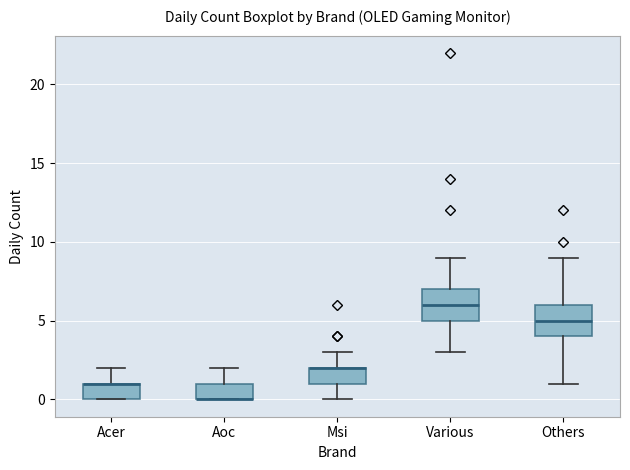

Reading left to right, transcribe this box plot: for each box, give where its median line is, the range the box spans, and where its two whiskers end, as read against the y-axis. The values are not printed on the chart, so give them approximately, as read against the axis.

Acer: median 1 (drawn on the box's upper edge), box 0 to 1, whiskers 0 to 2
Aoc: median 0 (drawn on the box's lower edge), box 0 to 1, whiskers 0 to 2
Msi: median 2 (drawn on the box's upper edge), box 1 to 2, whiskers 0 to 3
Various: median 6, box 5 to 7, whiskers 3 to 9
Others: median 5, box 4 to 6, whiskers 1 to 9